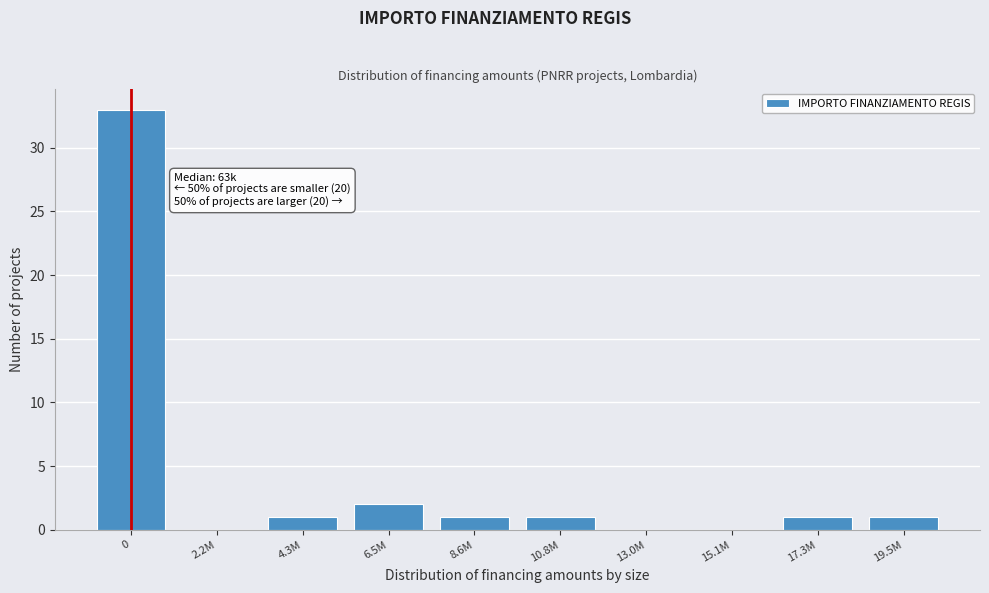

Reading left to right, extract all data points from this chart.

0=33	2.2M=0	4.3M=1	6.5M=2	8.6M=1	10.8M=1	13.0M=0	15.1M=0	17.3M=1	19.5M=1